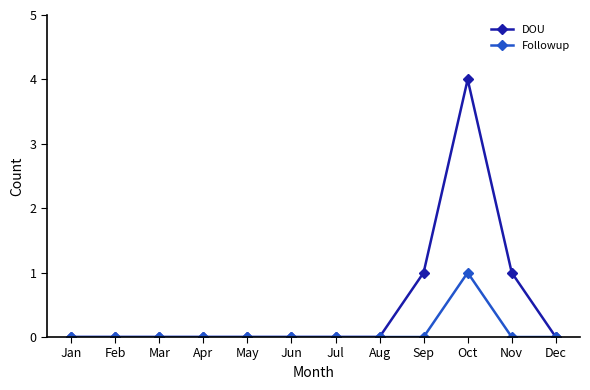

Is it true that Followup equals 0 at Jan?

True